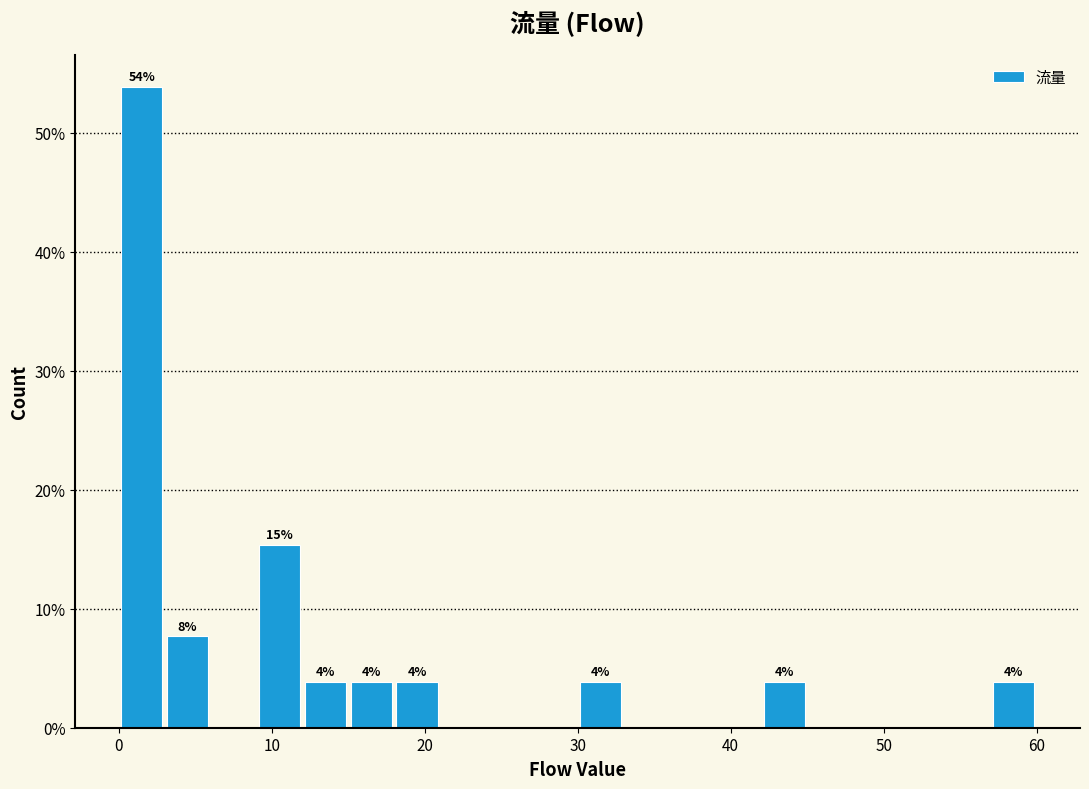

Read against the x-axis, roughly where is the centre of the tallest bar?

2